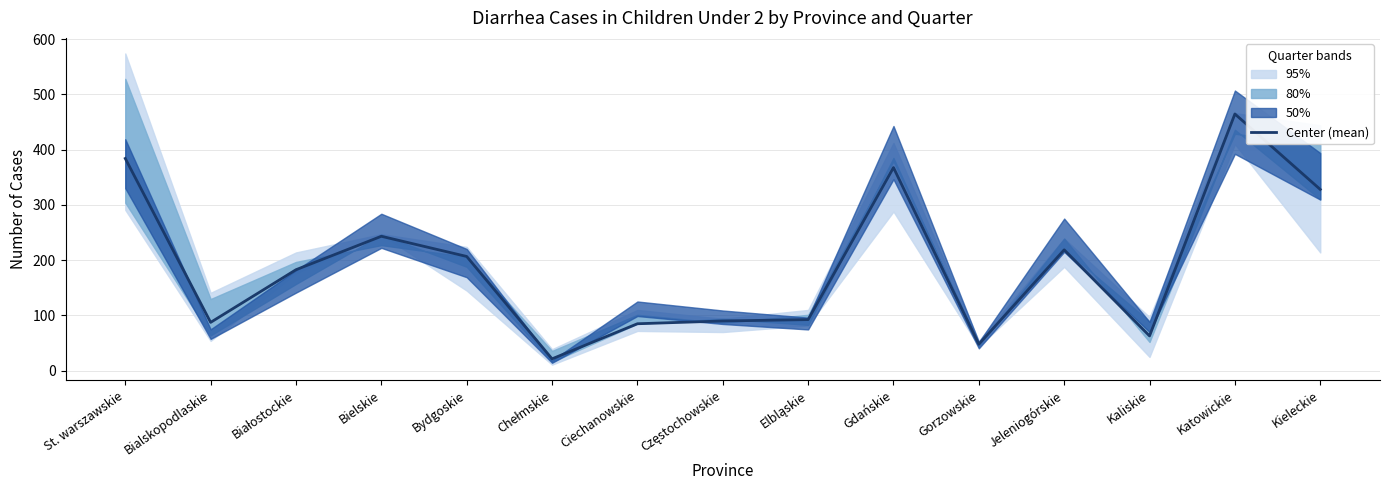

What is the sum of all values?

2883.0